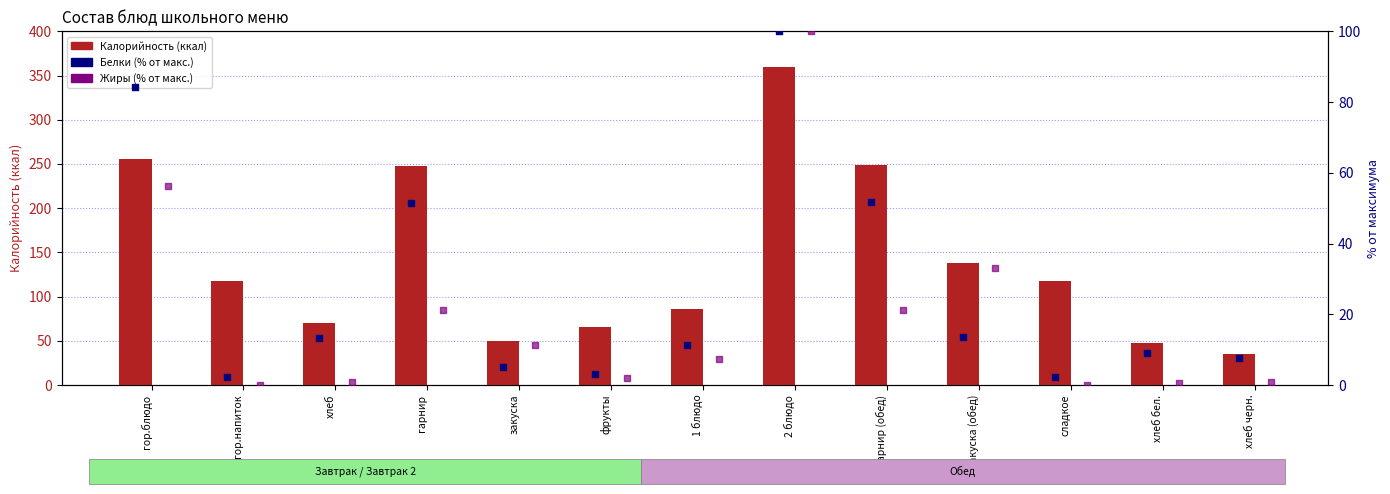

Which series contains the lowest Y value?

Жиры (норм.)